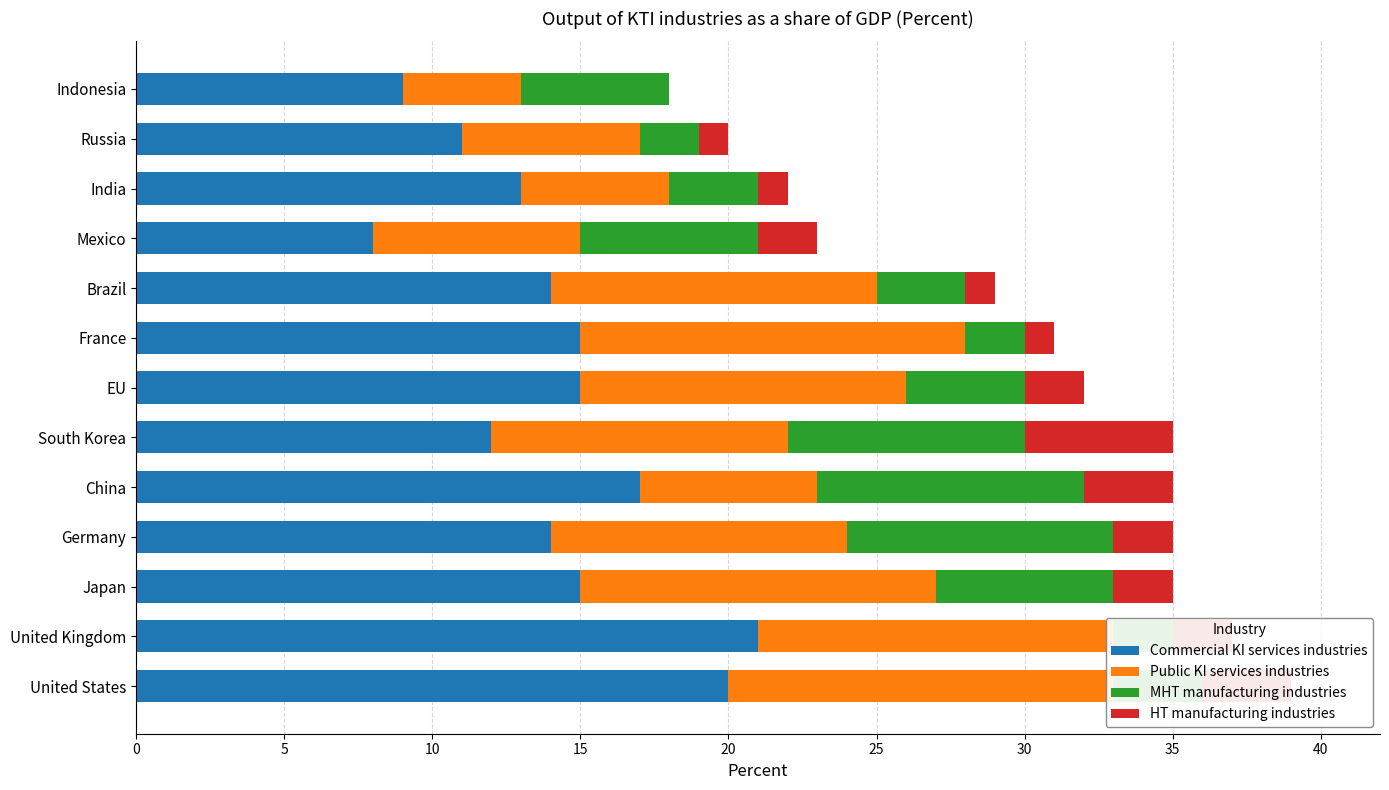

Which series has the largest total across all categories?

Commercial KI services industries